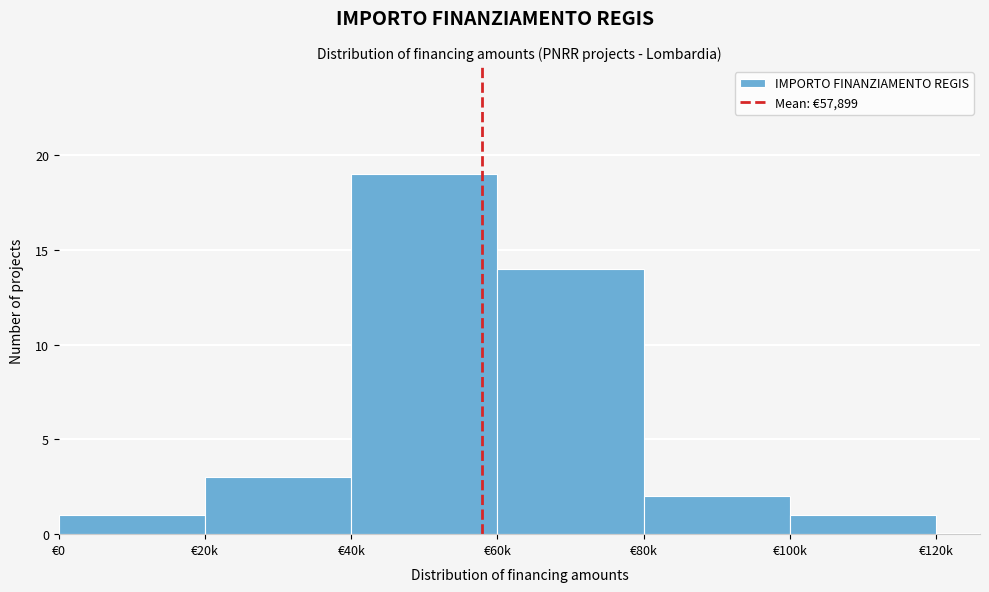

Reading left to right, transcribe all the data shown in this chart.

1	3	19	14	2	1